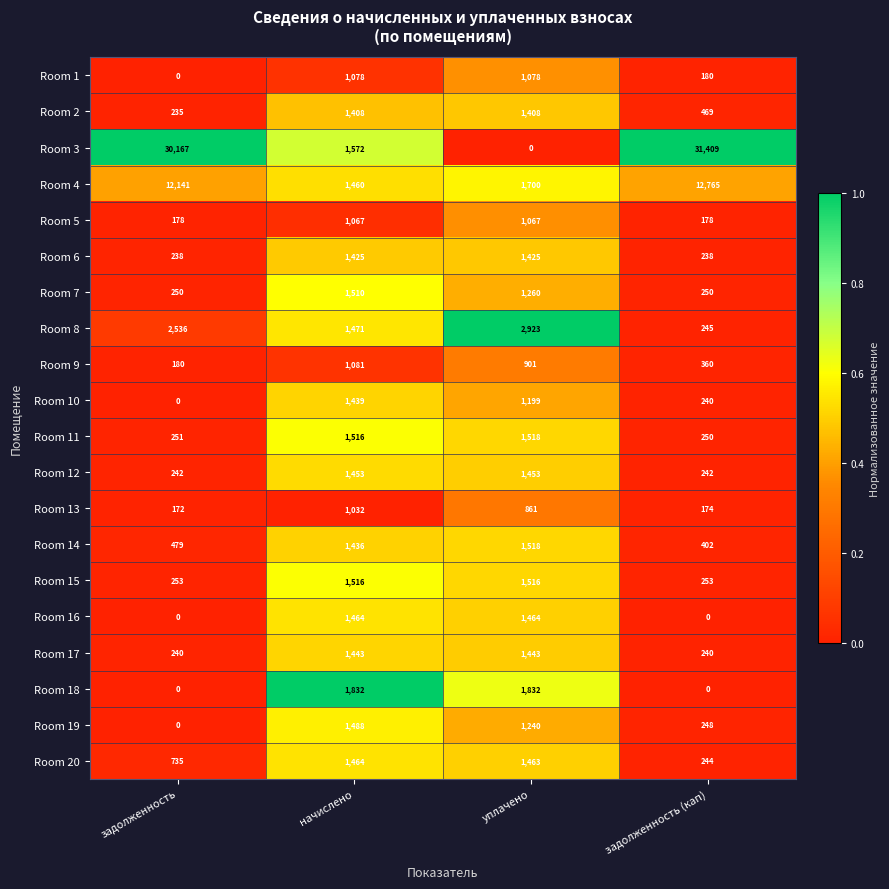

At which category is the sum across all series the highest?

задолженность (кап)